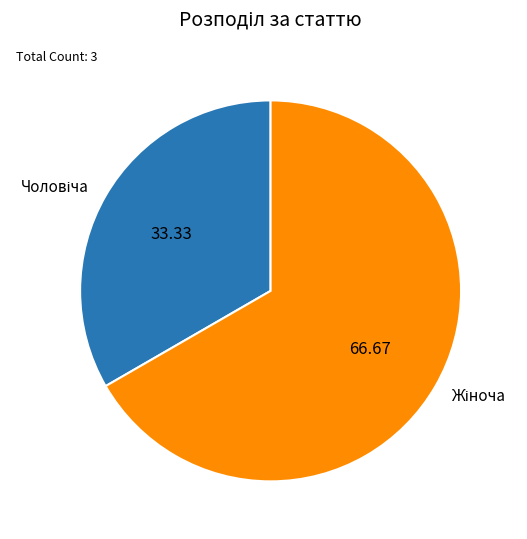

How many slices are in this pie chart?

2